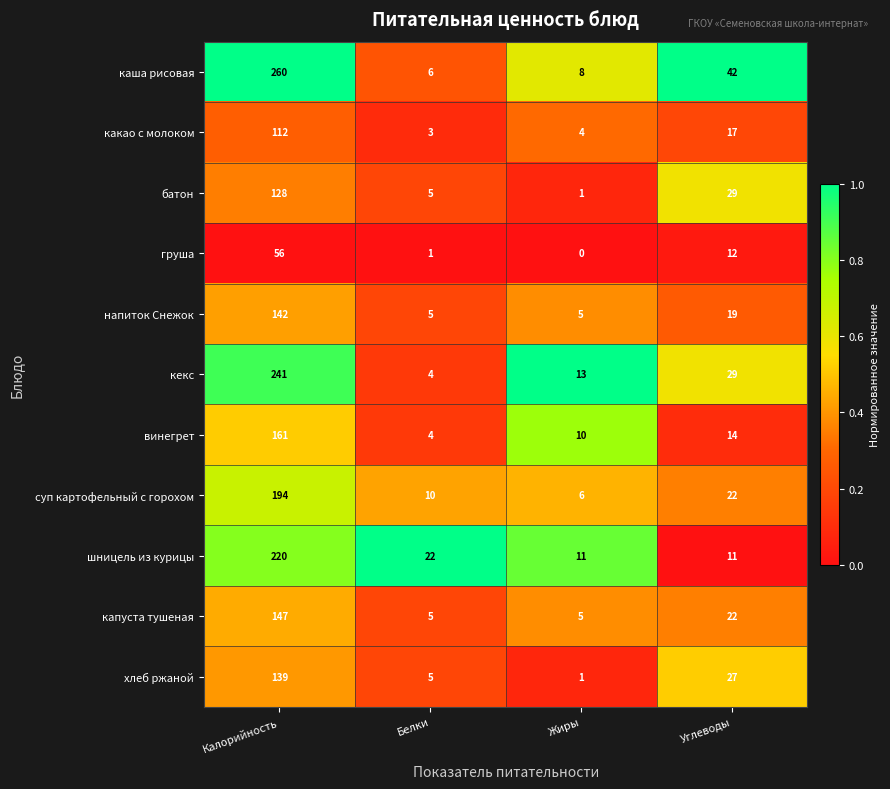

List the series in order of their peak value, highest first.

каша рисовая, кекс, шницель из курицы, суп картофельный с горохом, винегрет, капуста тушеная, напиток Снежок, хлеб ржаной, батон, какао с молоком, груша